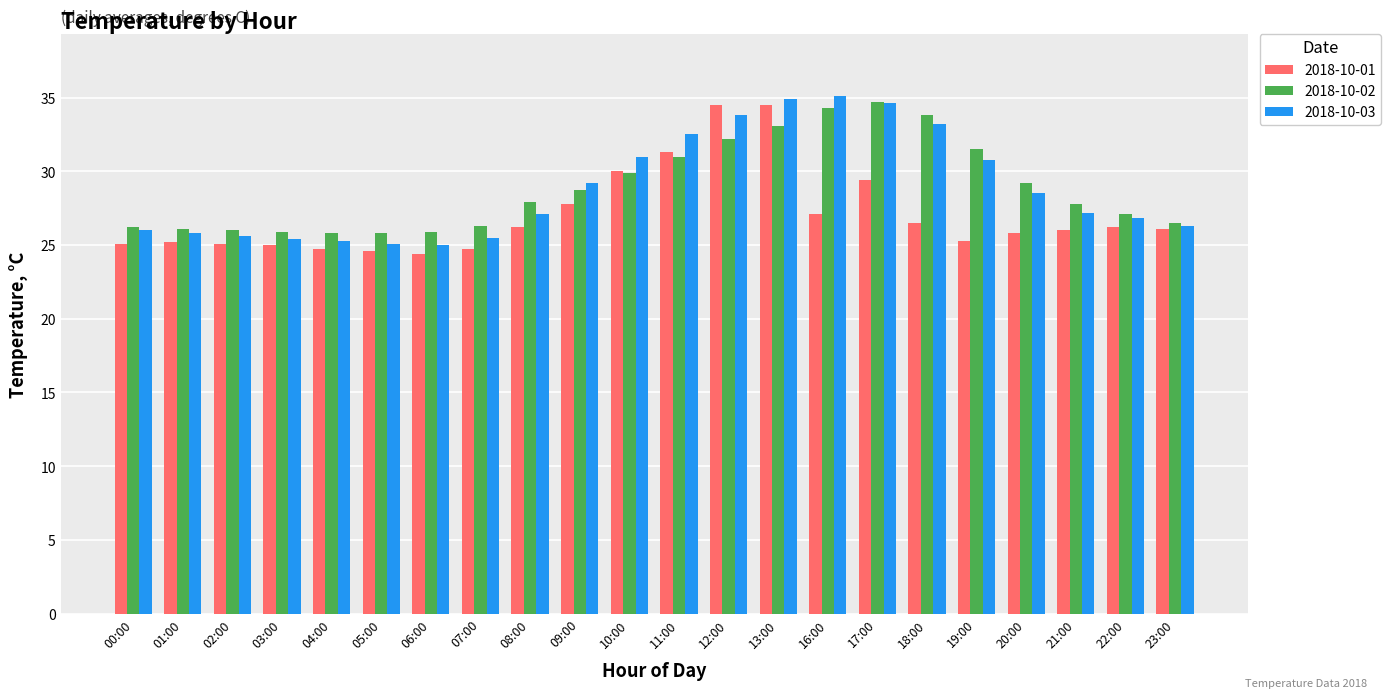

What is the total value across all series at 03:00?

76.3